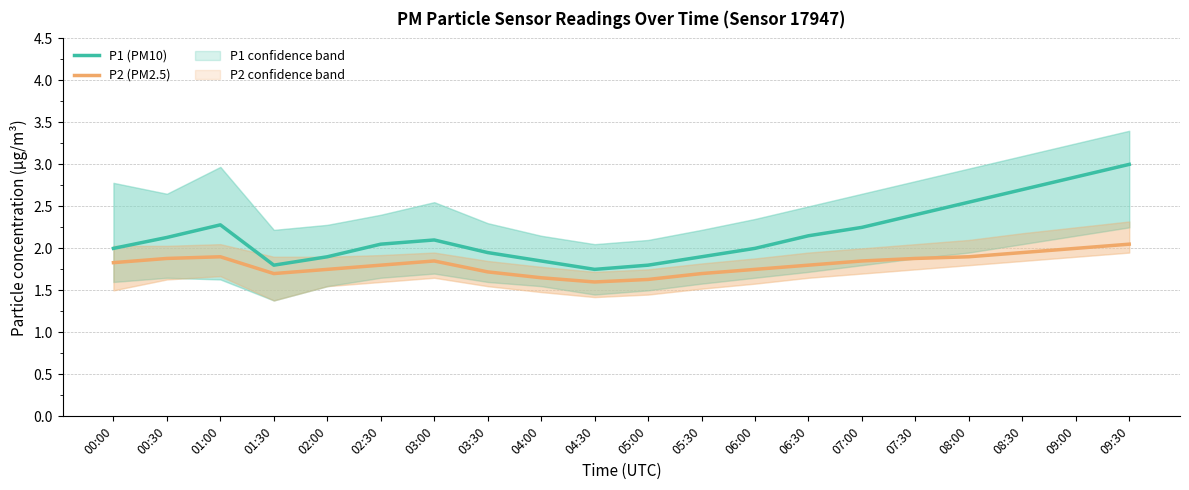

True or false: P1 (PM10) and P2 (PM2.5) intersect in this chart.

False